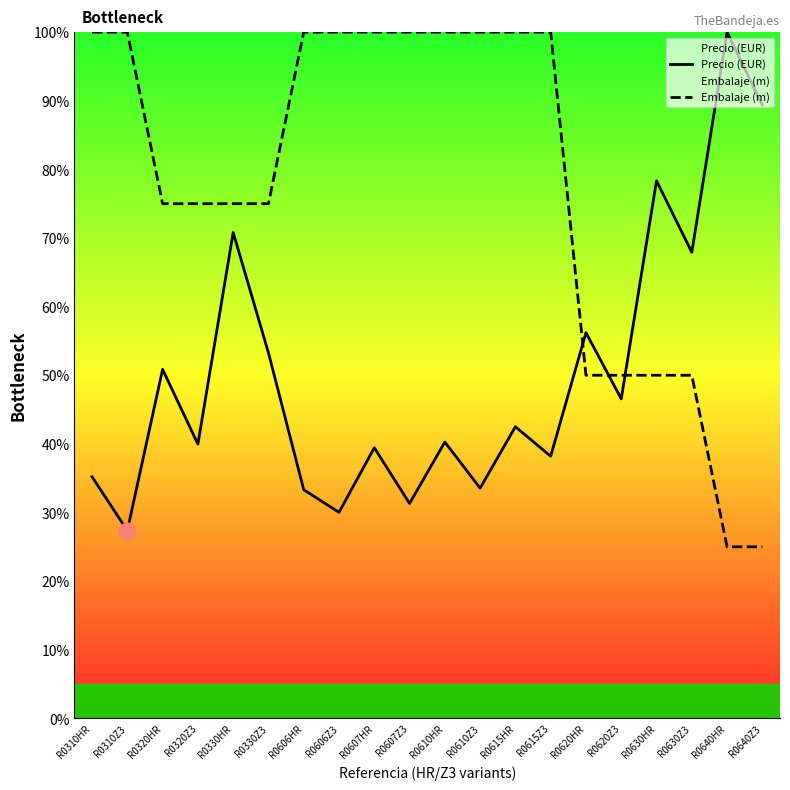

What are all the series names shown in the legend?

Precio (EUR), Embalaje (m)